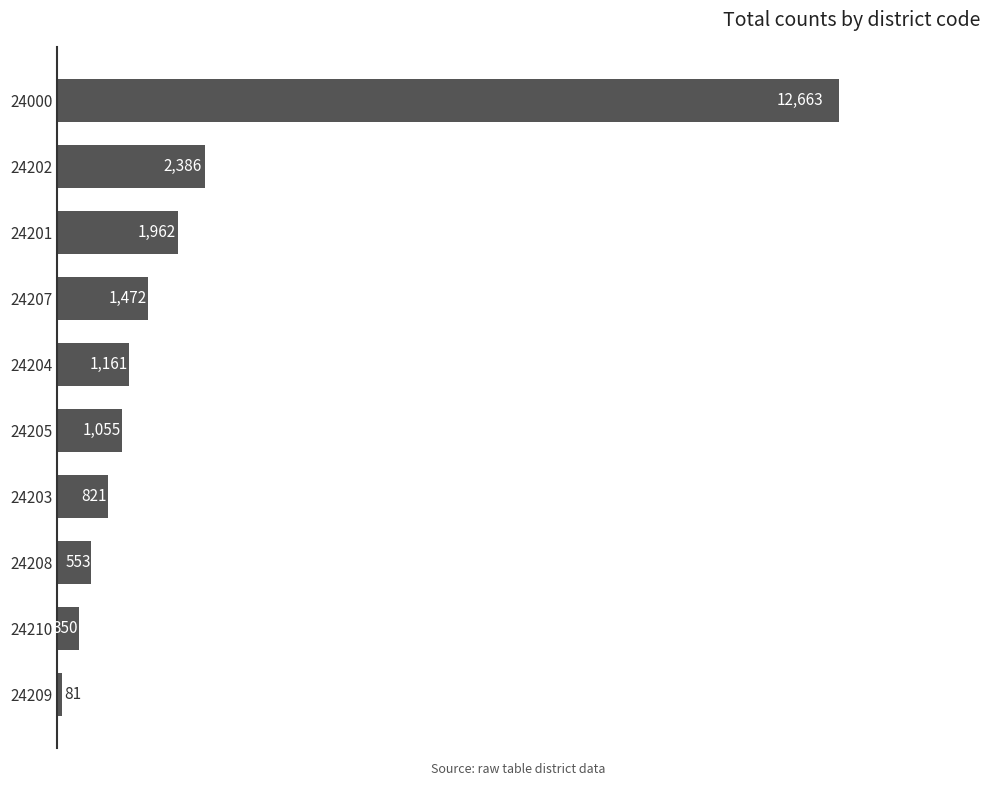

The value at 24201 is 3380. True or false?

False